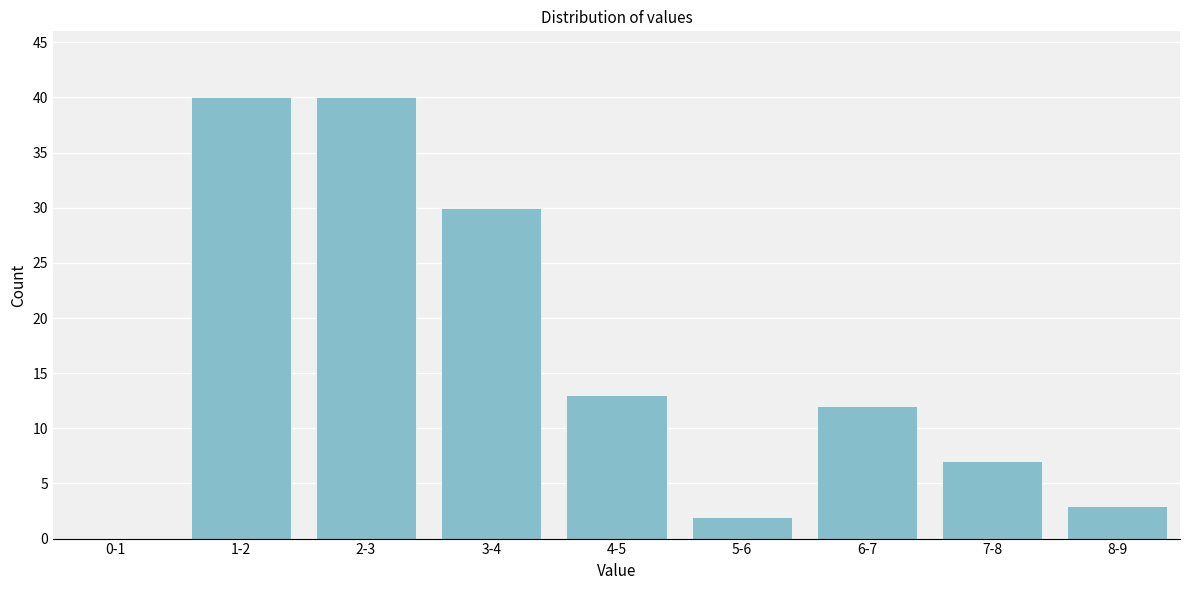

Reading right to left, transcribe all the data shown in this chart.

8-9=3	7-8=7	6-7=12	5-6=2	4-5=13	3-4=30	2-3=40	1-2=40	0-1=0